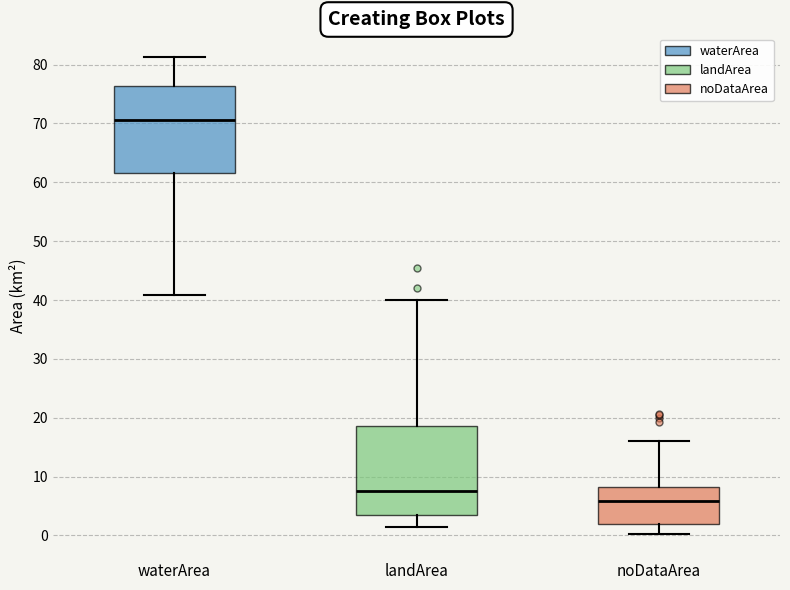

Reading left to right, read every box against the y-axis: the position of its median line, the range the box covers, and the ends of its whiskers. The values are not printed on the chart, so give them approximately, as read against the axis.

waterArea: median 71, box 62 to 76, whiskers 41 to 81
landArea: median 7, box 4 to 19, whiskers 1 to 40
noDataArea: median 6, box 2 to 8, whiskers 0 to 16